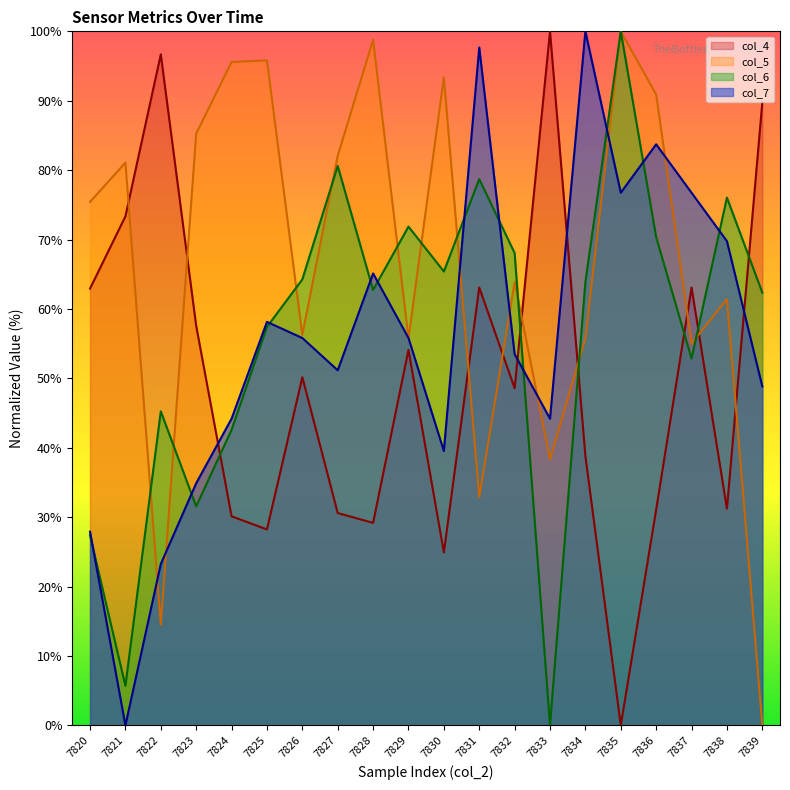

What is the highest value of the col_4 series?

100.0